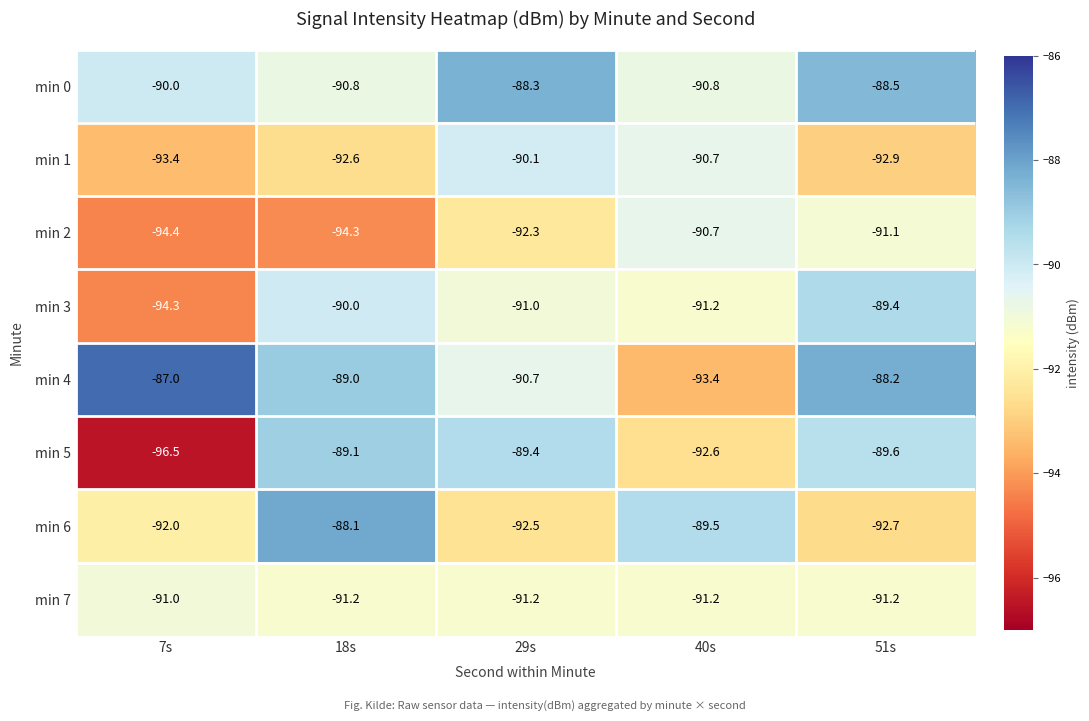

True or false: min 7 has a value of -91.2 at 29s.

True